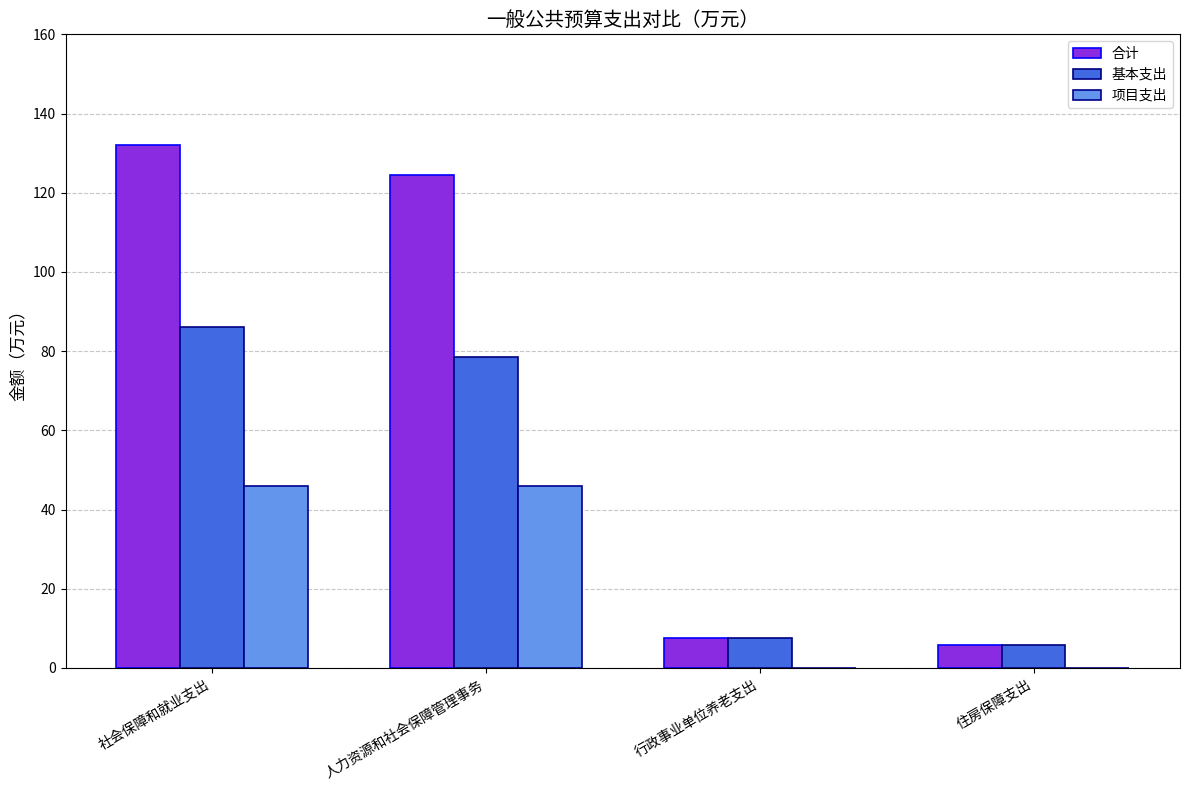

Is it true that 基本支出 equals 78.4 at 人力资源和社会保障管理事务?

True